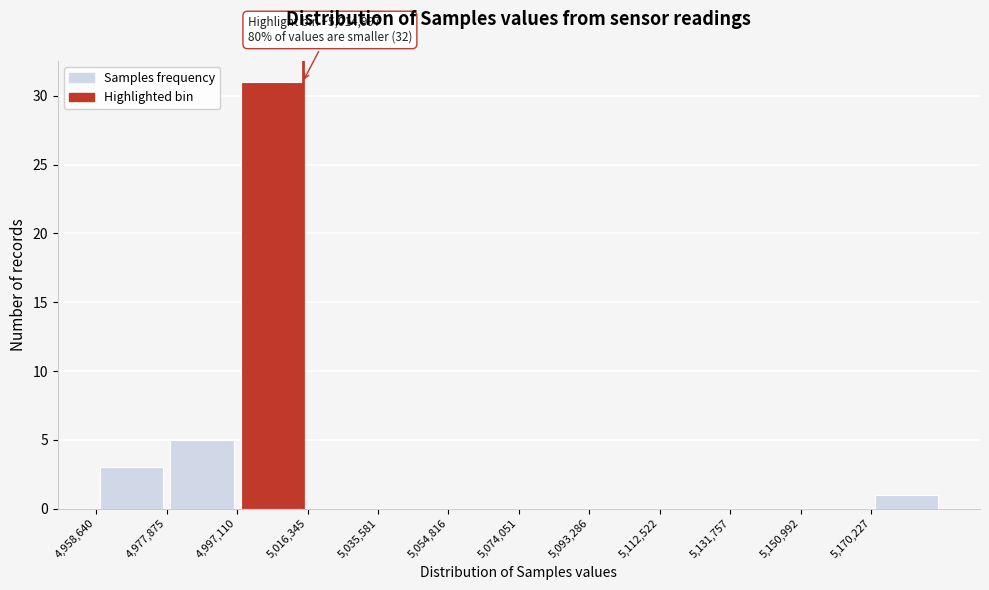

Over which range of the x-axis is the bar tallest?

4998000 to 5016000